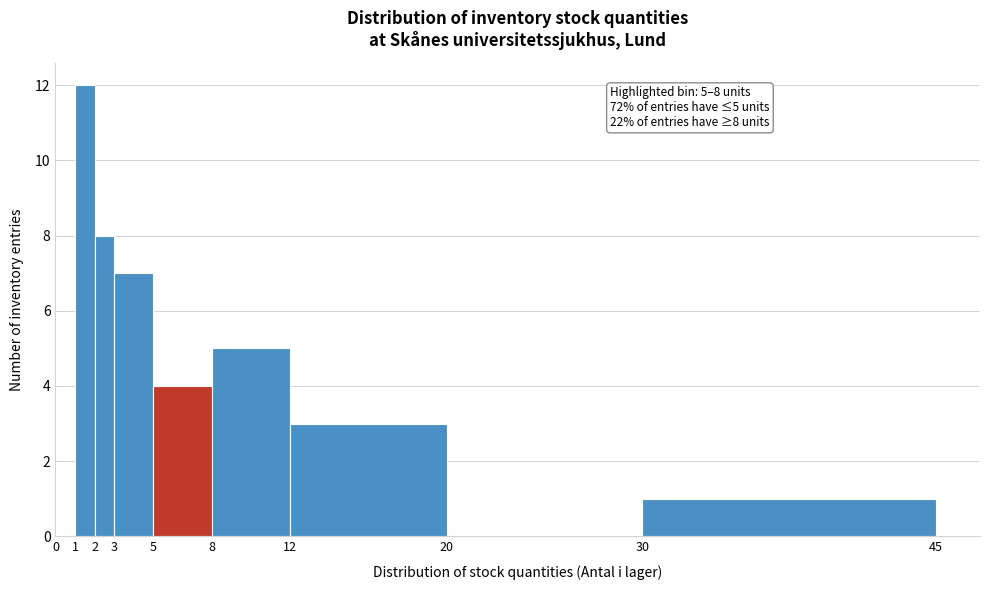

Over which range of the x-axis is the bar tallest?

1 to 2